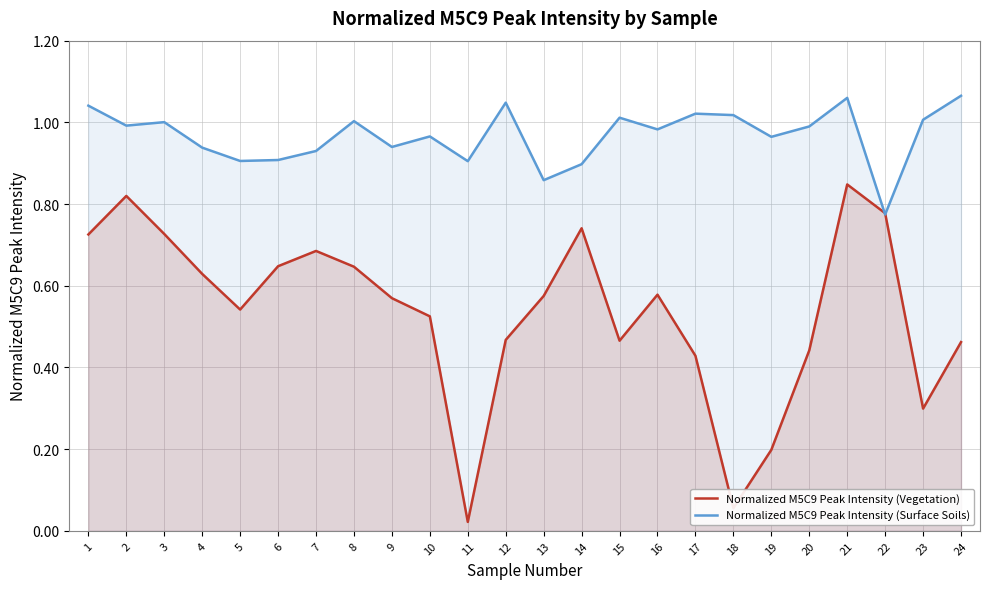

After their last crossing, which series has the higher values: Normalized M5C9 Peak Intensity (Surface Soils) or Normalized M5C9 Peak Intensity (Vegetation)?

Normalized M5C9 Peak Intensity (Surface Soils)